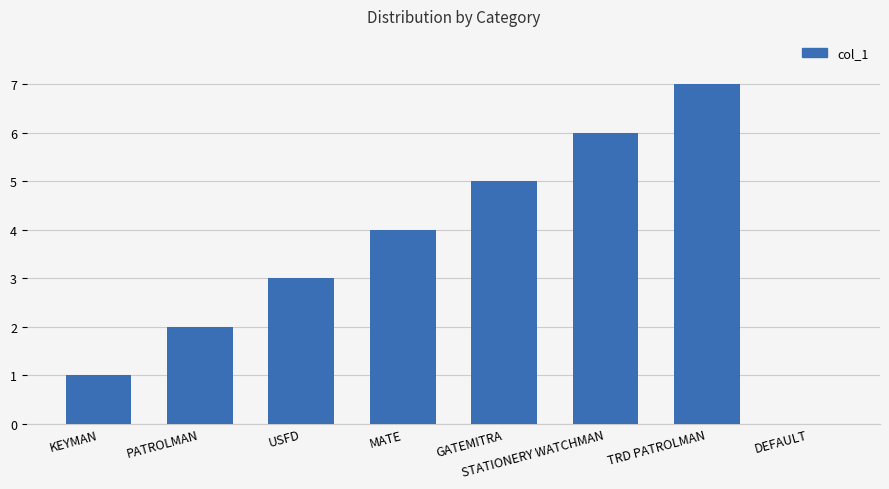

True or false: the data shows 6 at STATIONERY WATCHMAN.

True